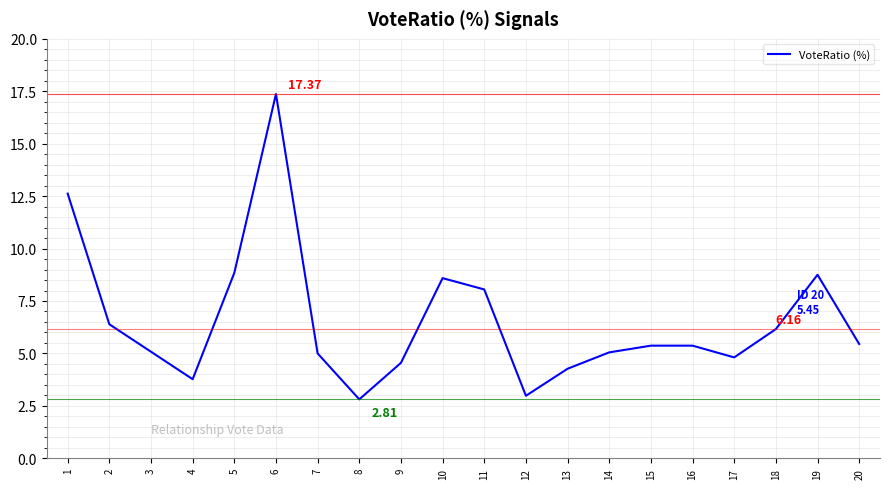

What is the difference between the values at 1 and 10?

4.0